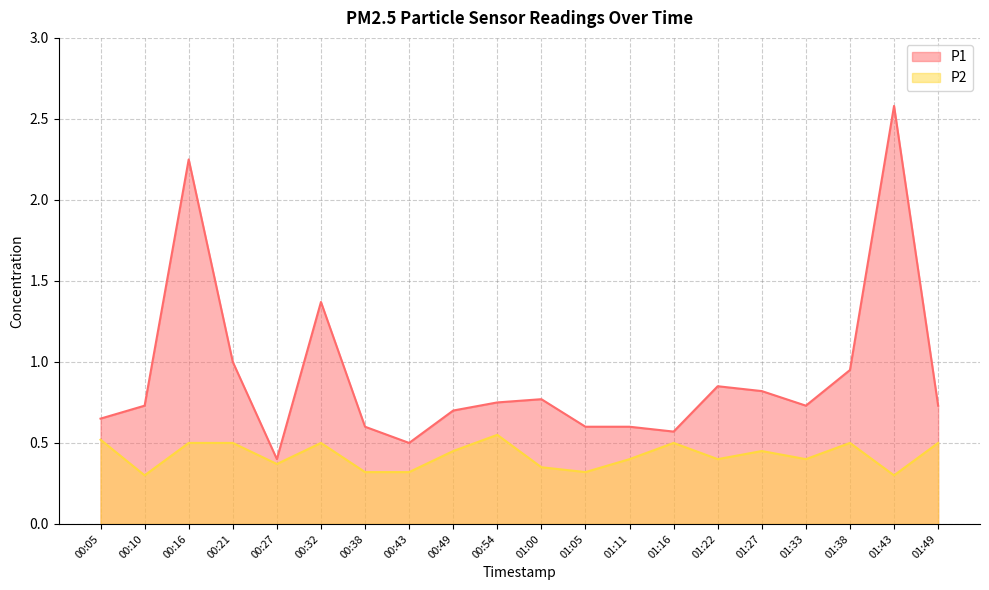

What are all the series names shown in the legend?

P1, P2